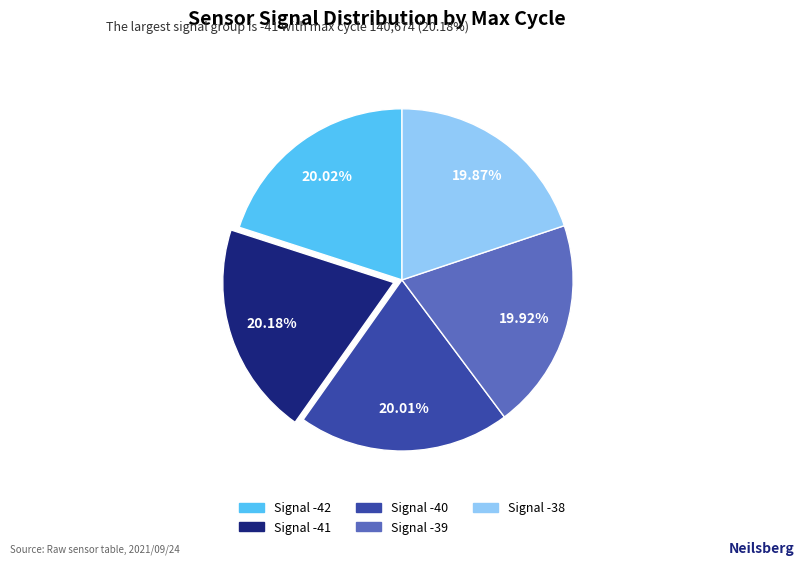

Is there a majority slice in this chart?

No